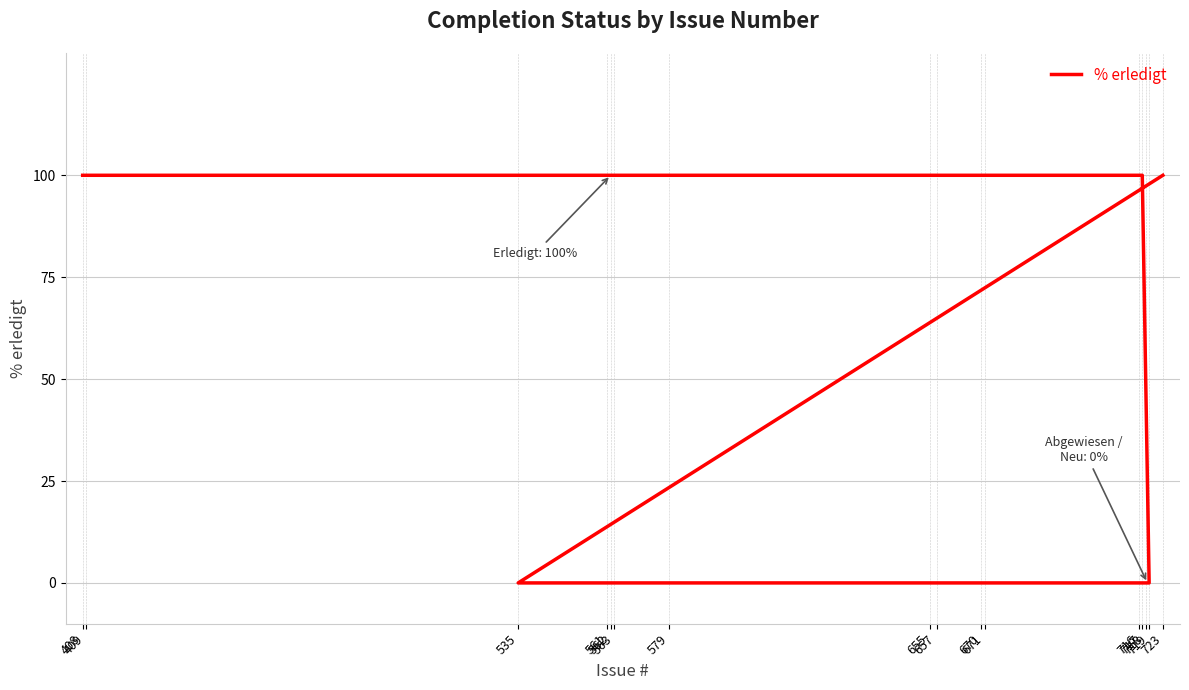

True or false: the data shows 100 at 671.

True